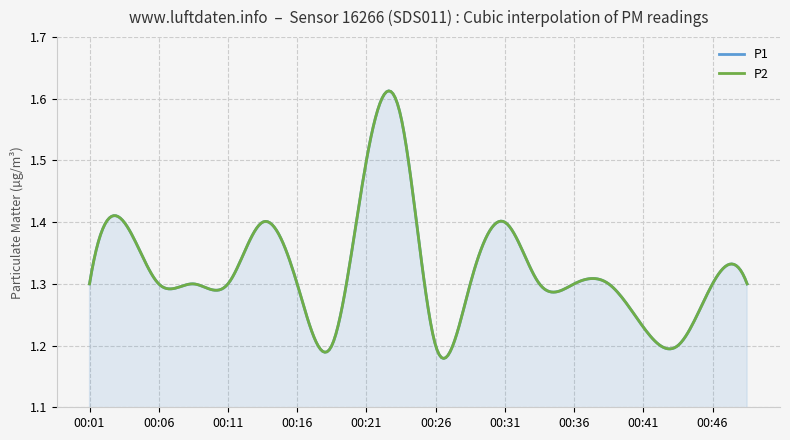

How many lines are shown in the chart?

2